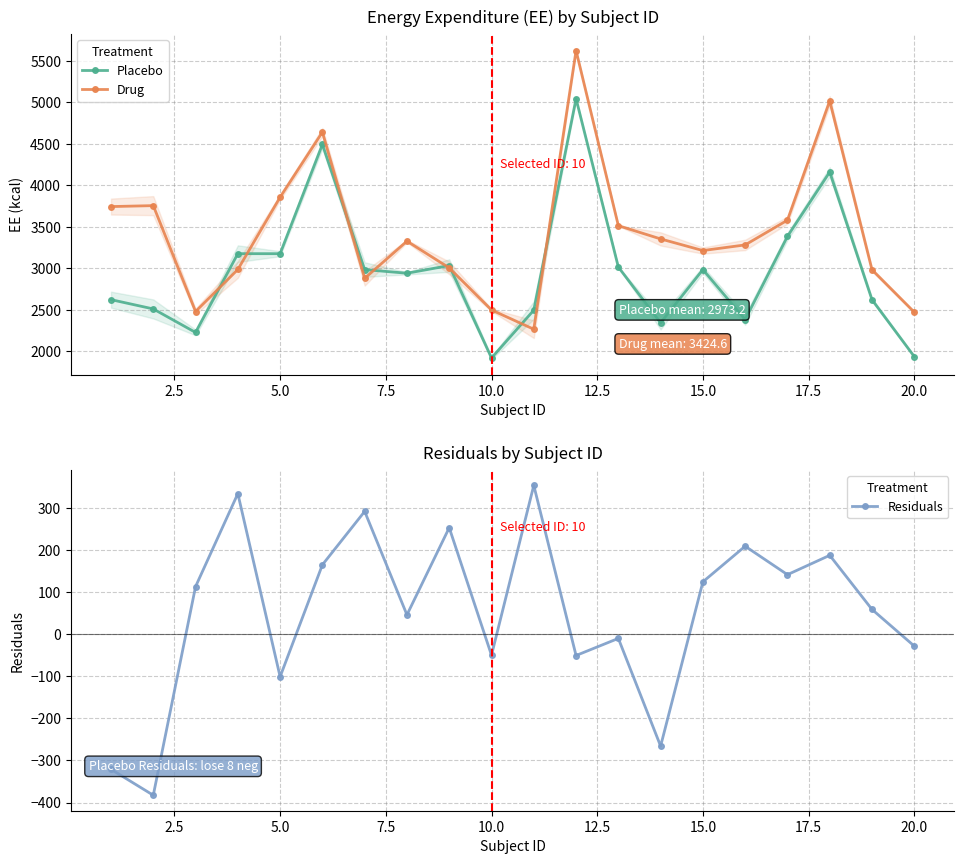

At how many categories does at least one series exceed 5433?

1